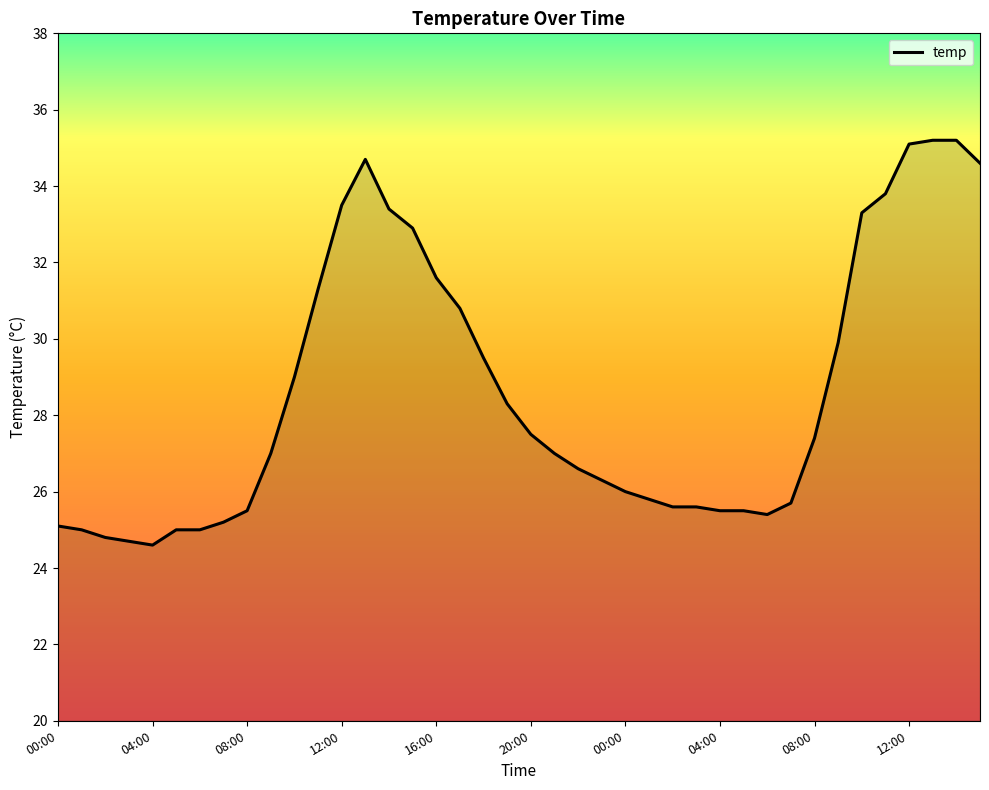

What is the minimum value shown in the chart?

24.6